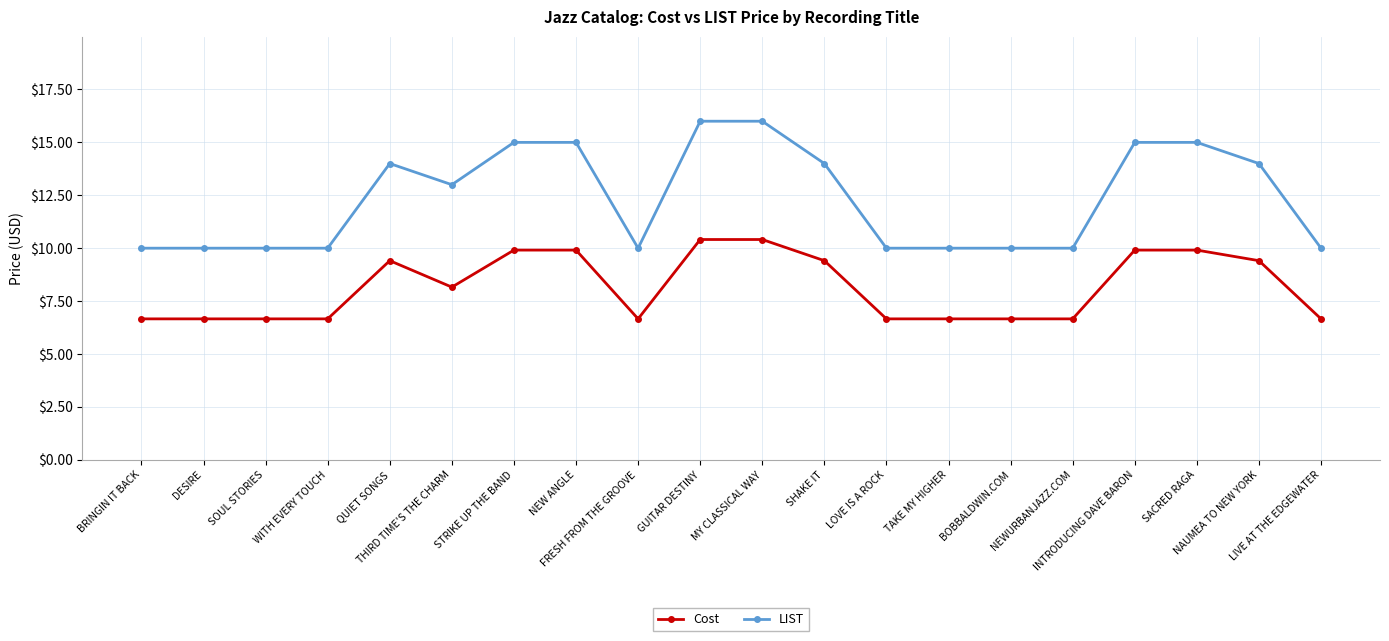

True or false: Cost has more than 0 points higher than both neighbors.

True